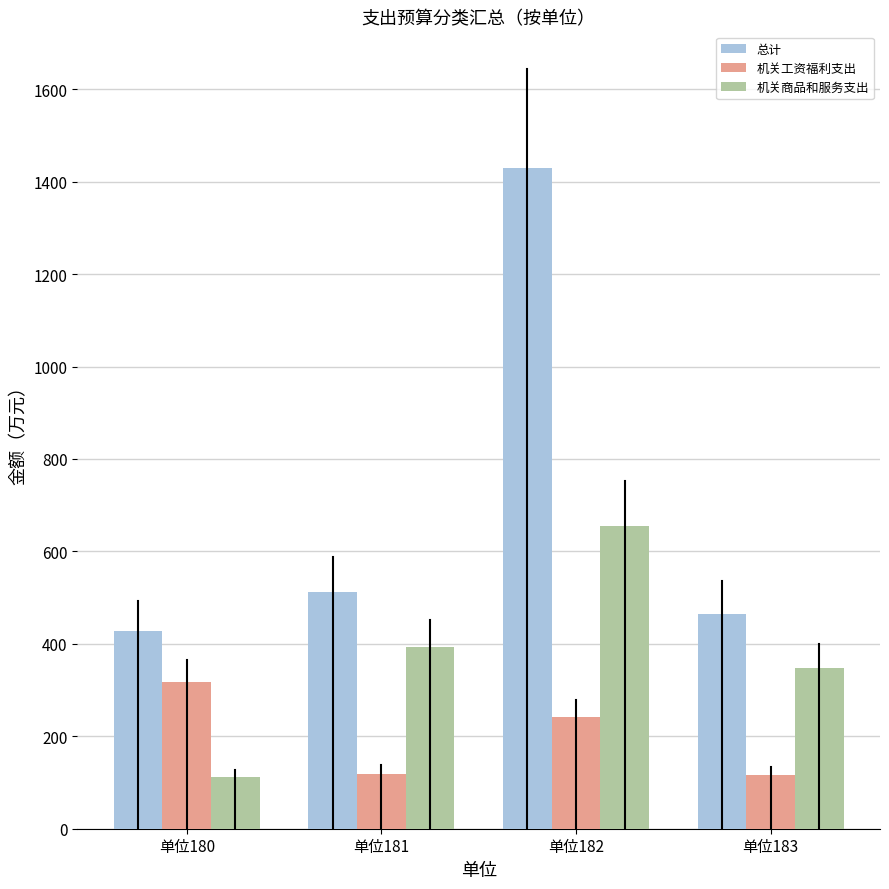

Which series has the widest spread of values?

总计